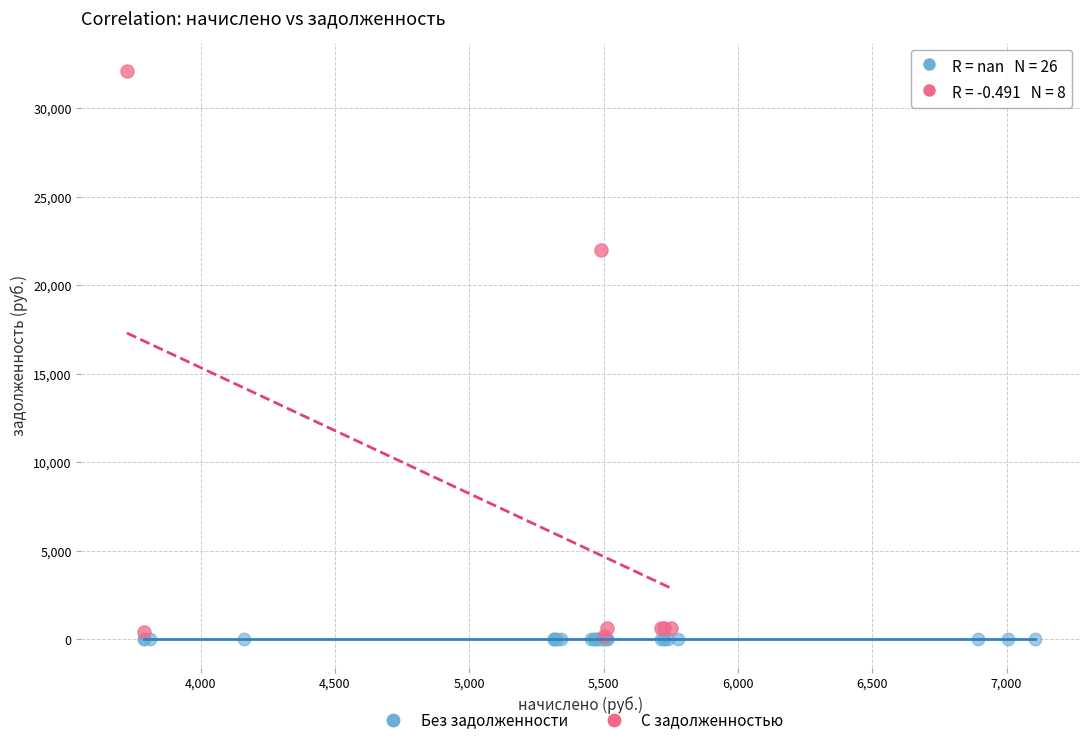

Which series contains the highest Y value?

С задолженностью